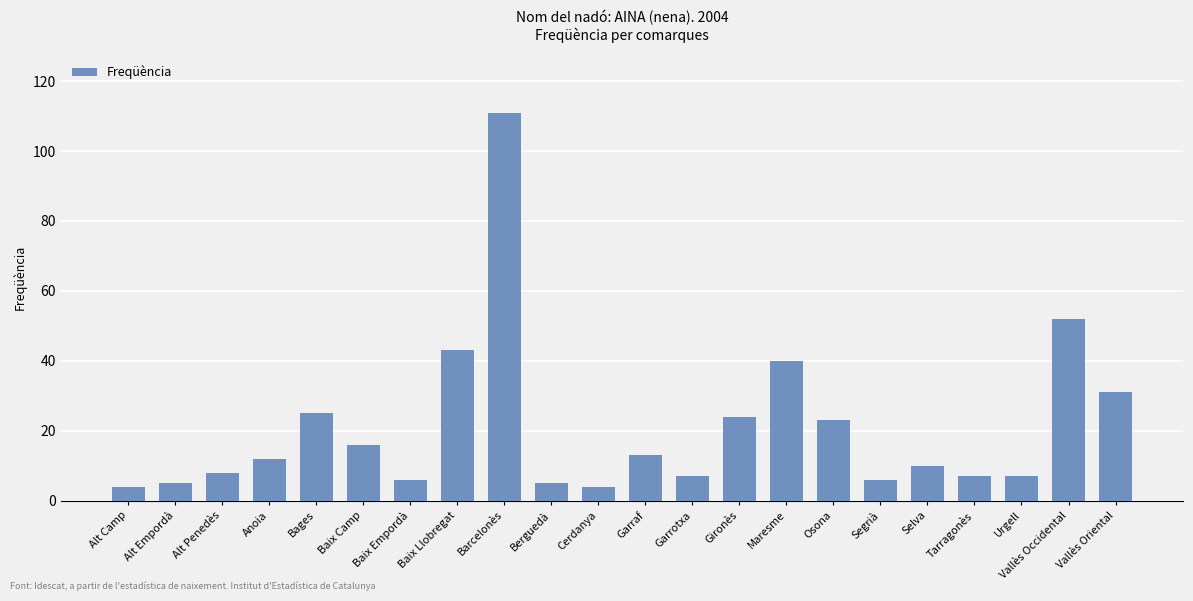

How many series are shown in this chart?

1